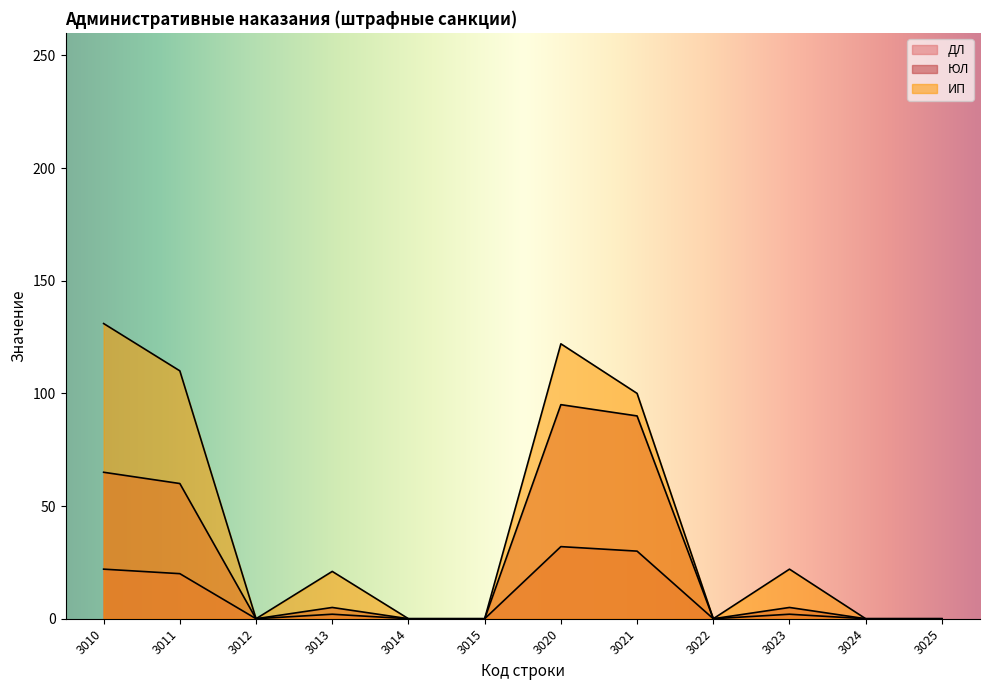

Is it true that ДЛ equals 3 at 3013?

False